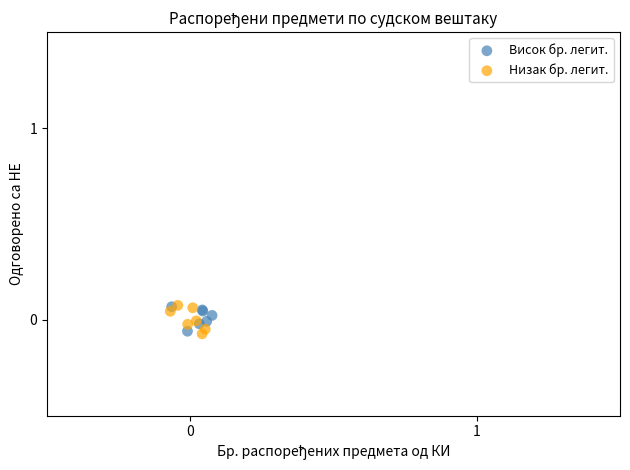

What are all the series names shown in the legend?

Висок бр. легит., Низак бр. легит.